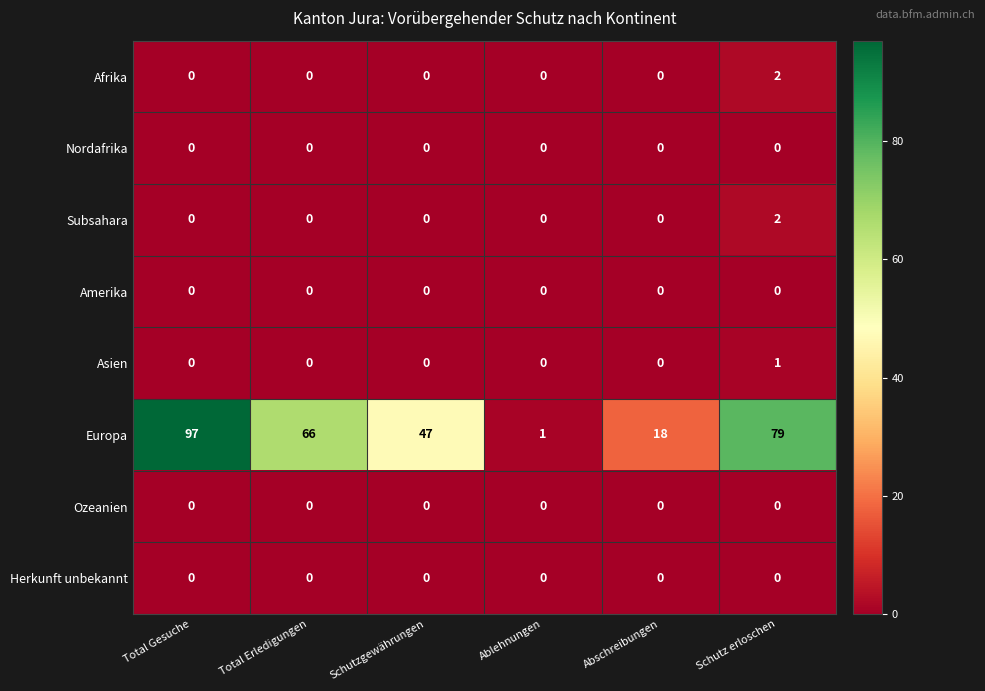

Is it true that Subsahara equals 1 at Ablehnungen?

False